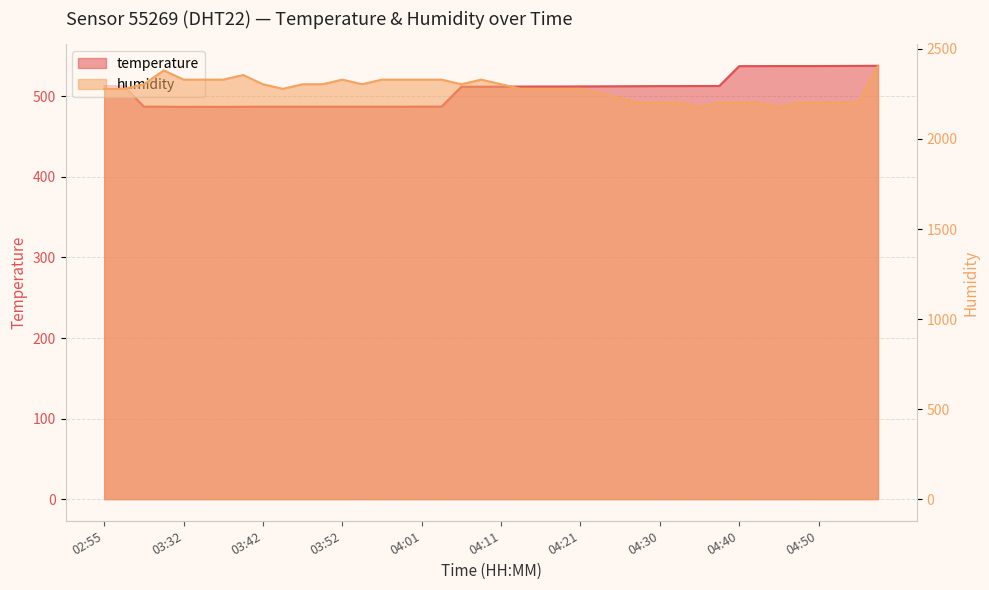

How many lines are shown in the chart?

2